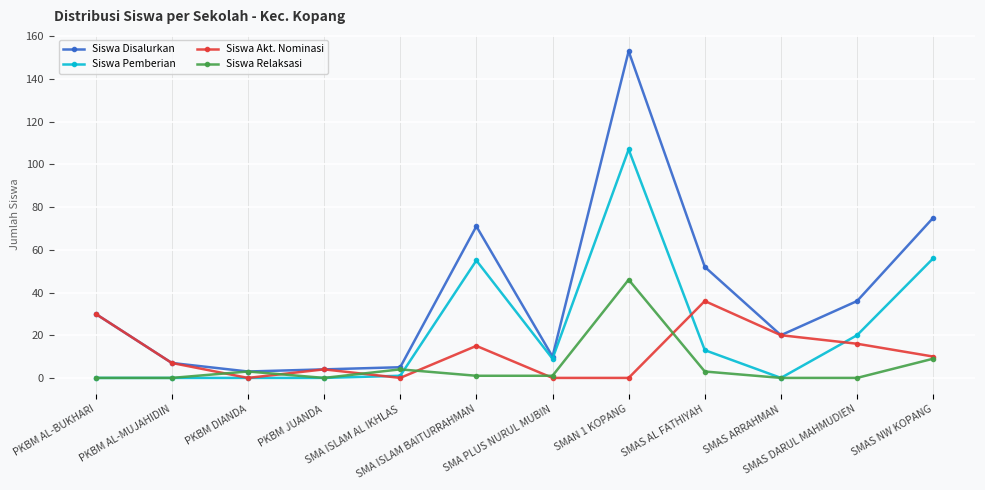

What is the highest value of the Siswa Akt. Nominasi series?

36